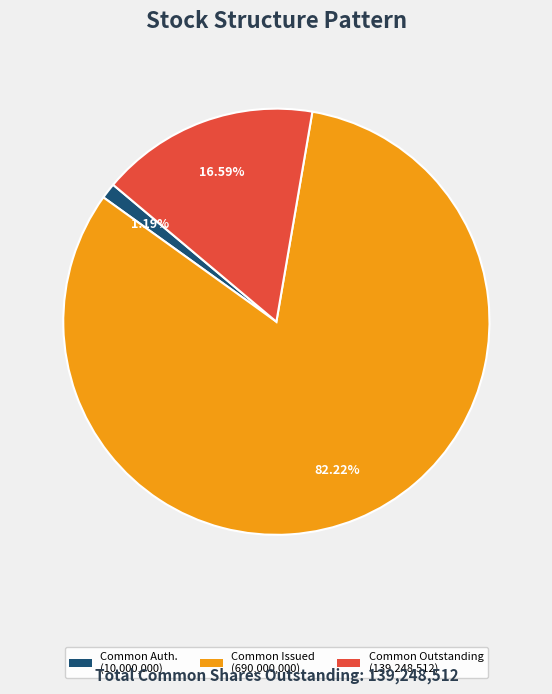

Does any single category account for the majority?

Yes